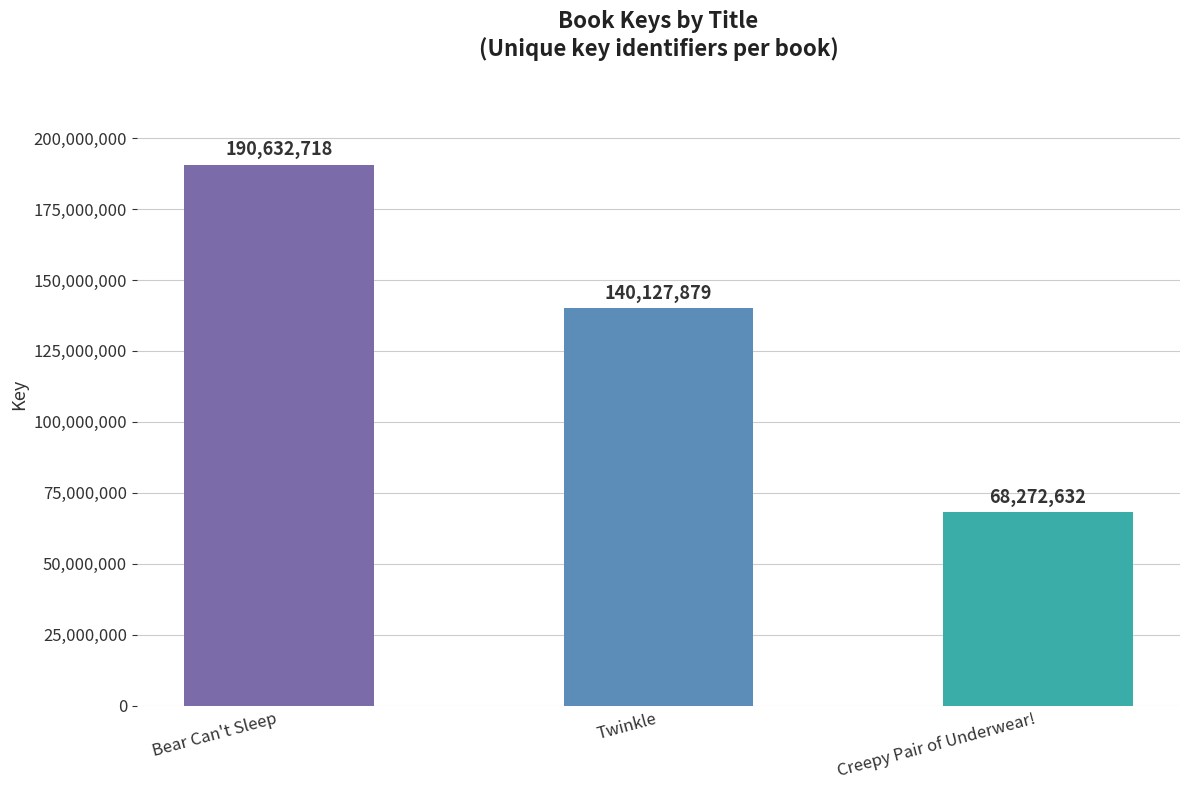

What is the difference between the values at Creepy Pair of Underwear! and Bear Can't Sleep?

122360086